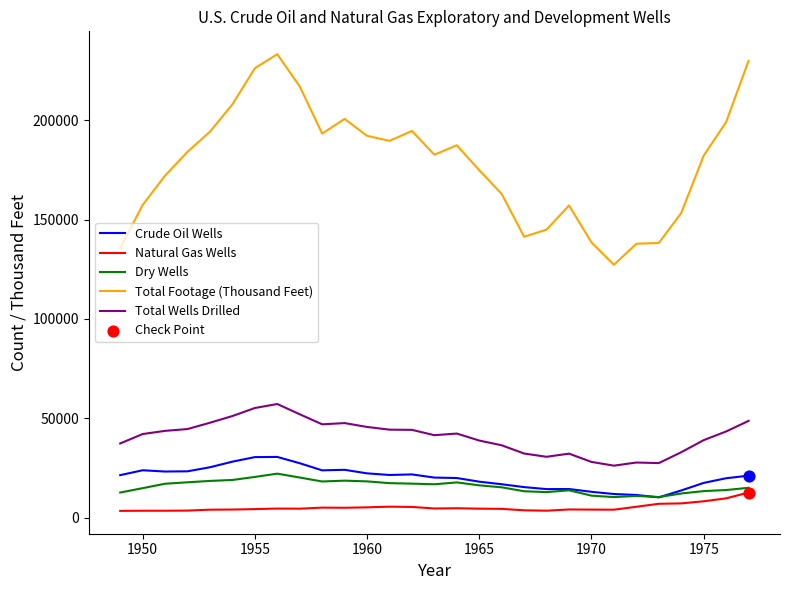

Which series has the largest total across all categories?

Total Footage (Thousand Feet)